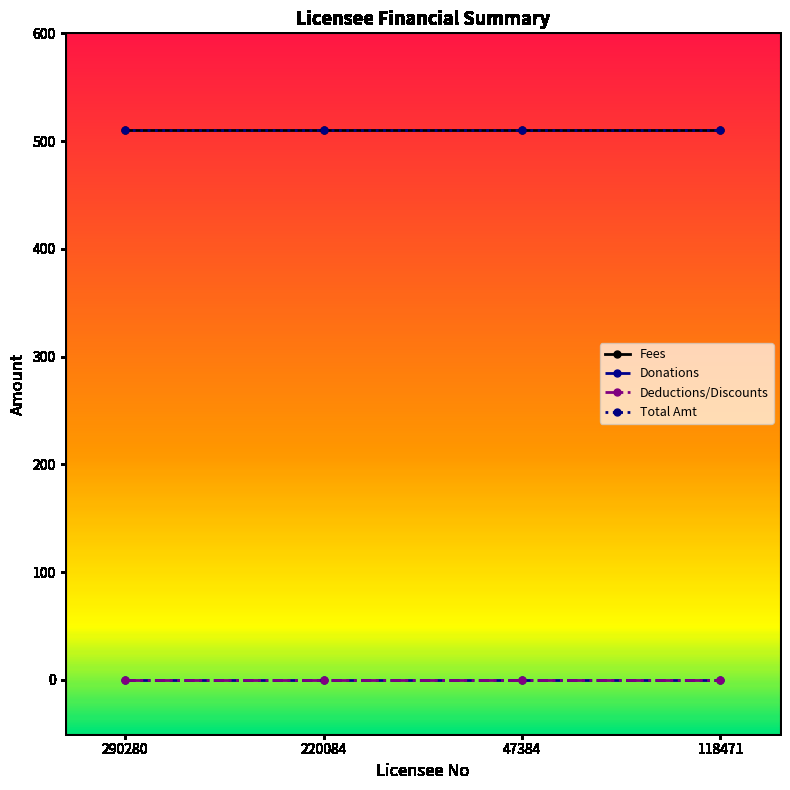

What position from the right is 118471?

1